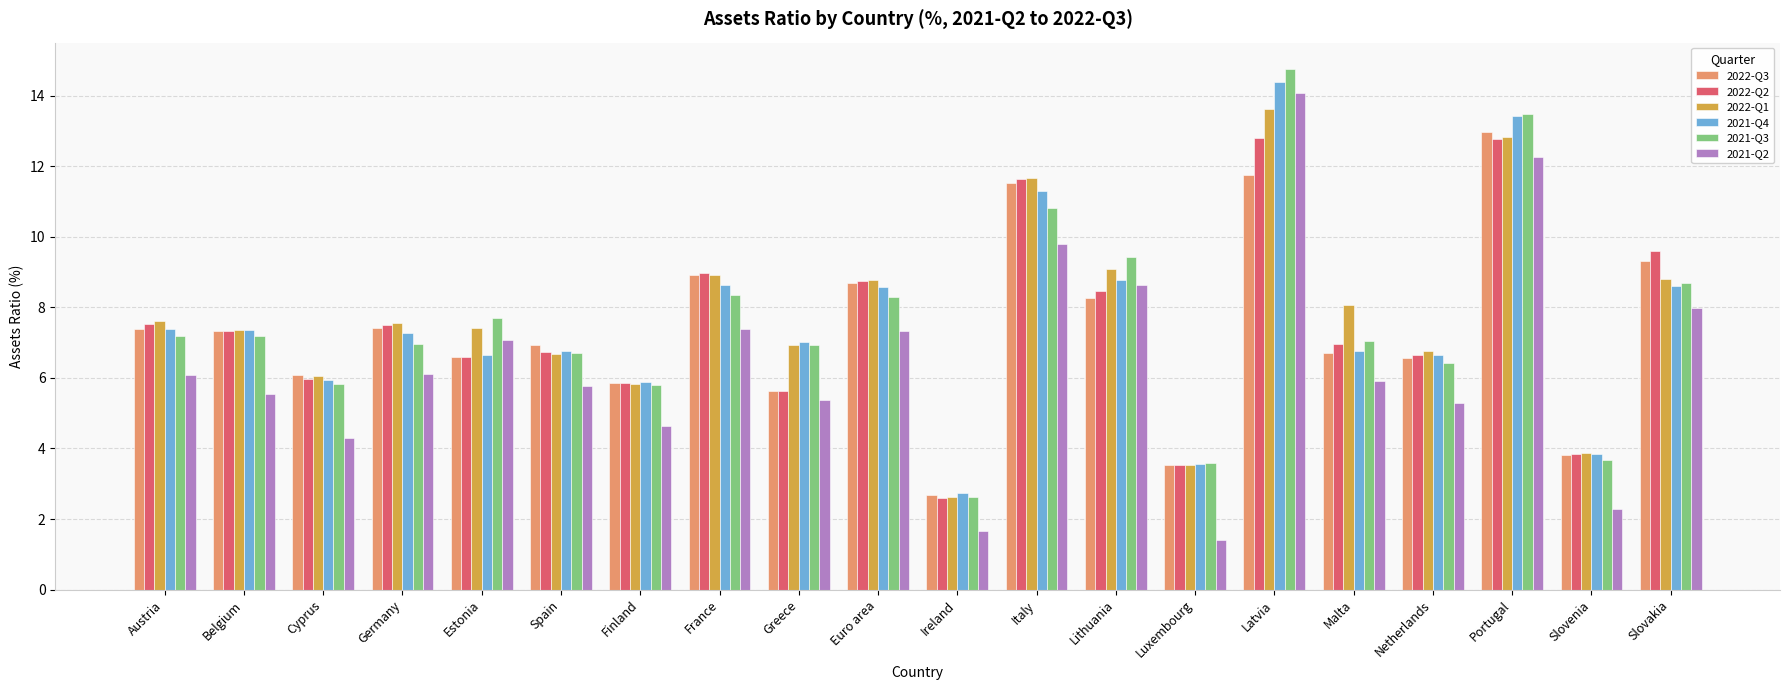

Which series changed the most between Spain and Euro area?

2022-Q1